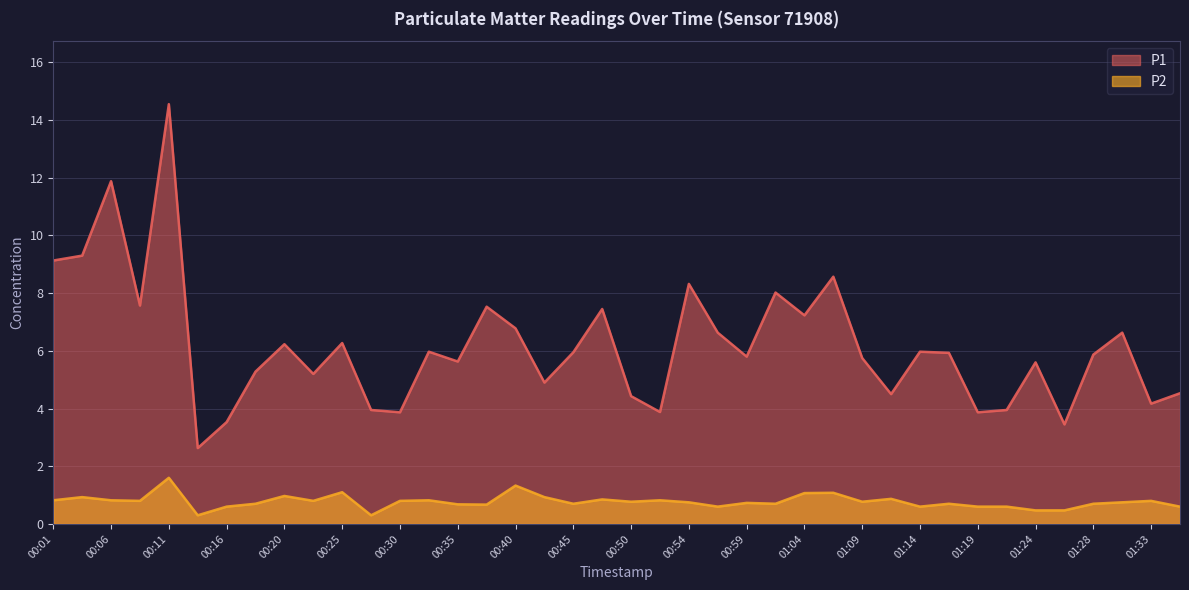

How many values in the P1 series exceed 5?

27